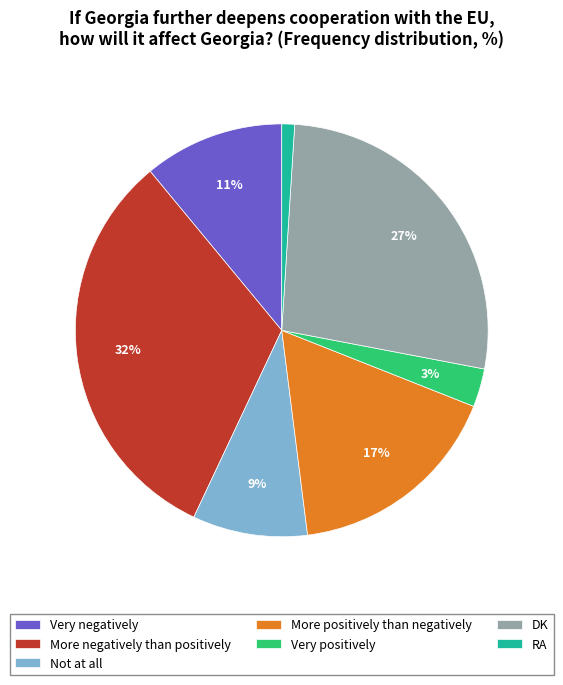

To the nearest percent, what portion does Very negatively represent?

11%